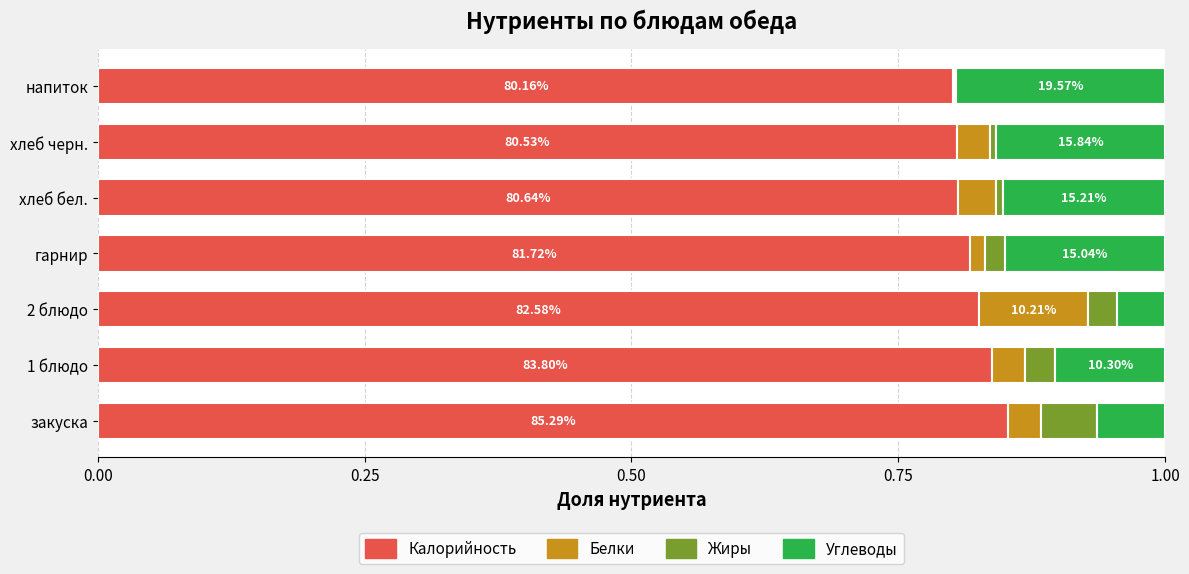

What is the total value across all series at закуска?

1.0